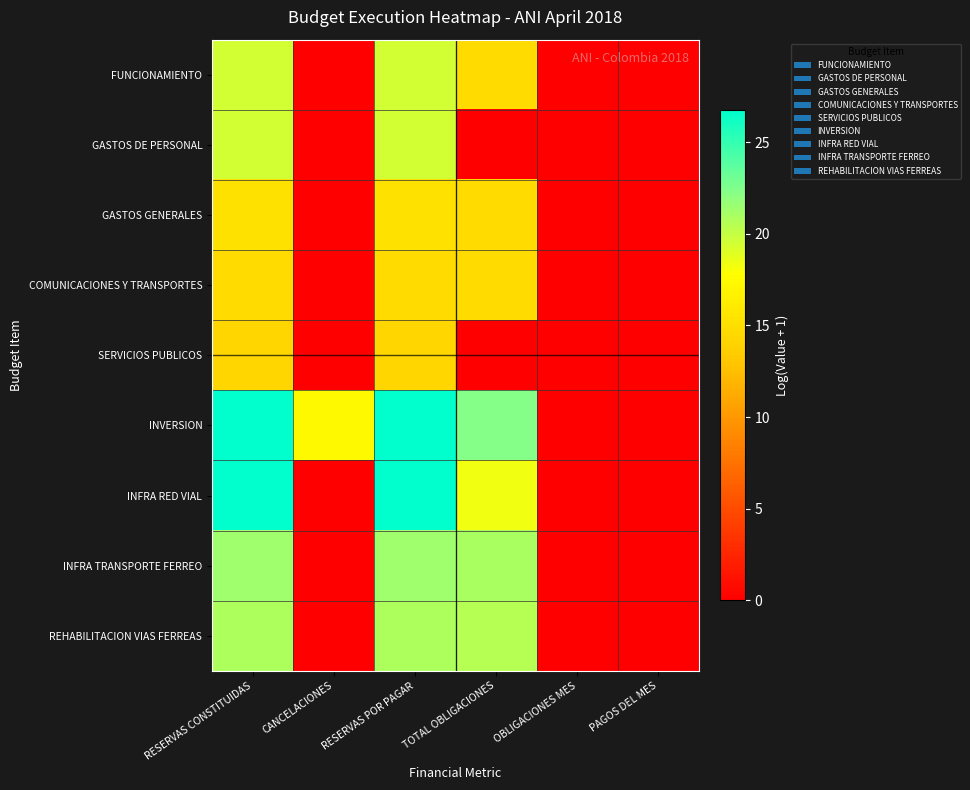

At how many categories does at least one series exceed 16?

4